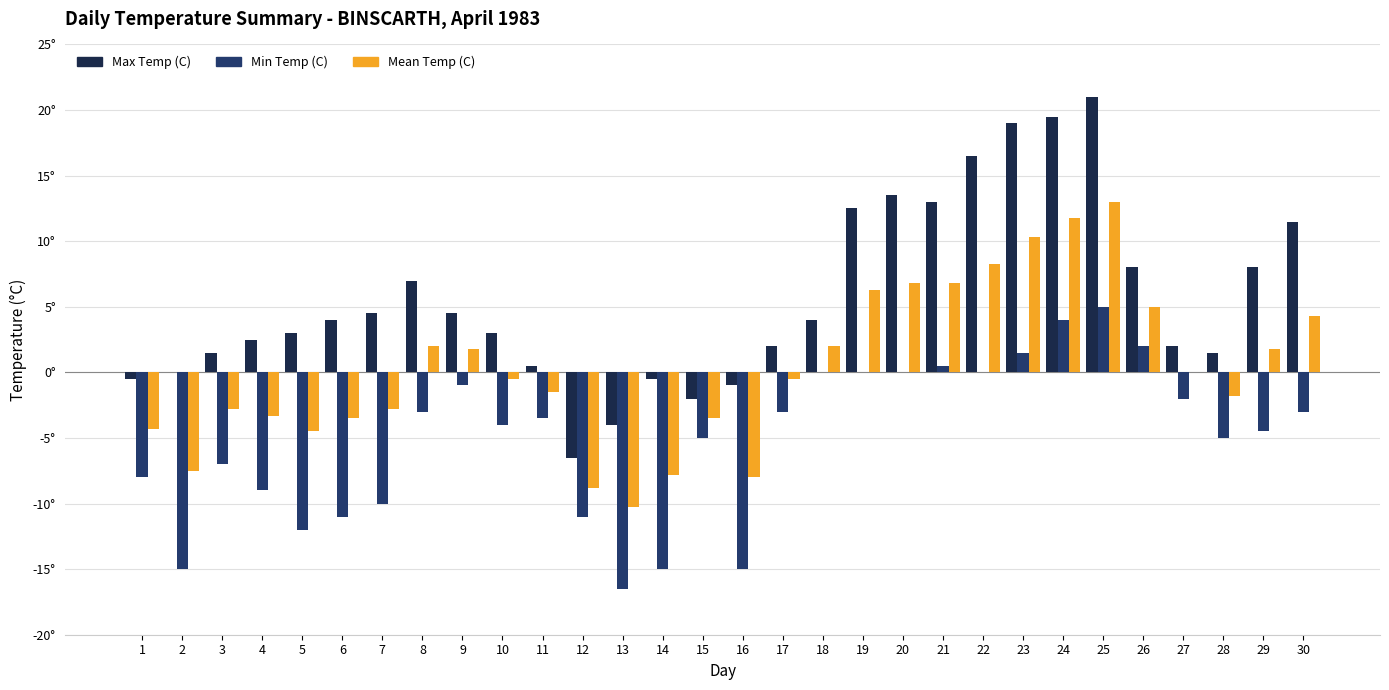

What are all the series names shown in the legend?

Max Temp (C), Min Temp (C), Mean Temp (C)